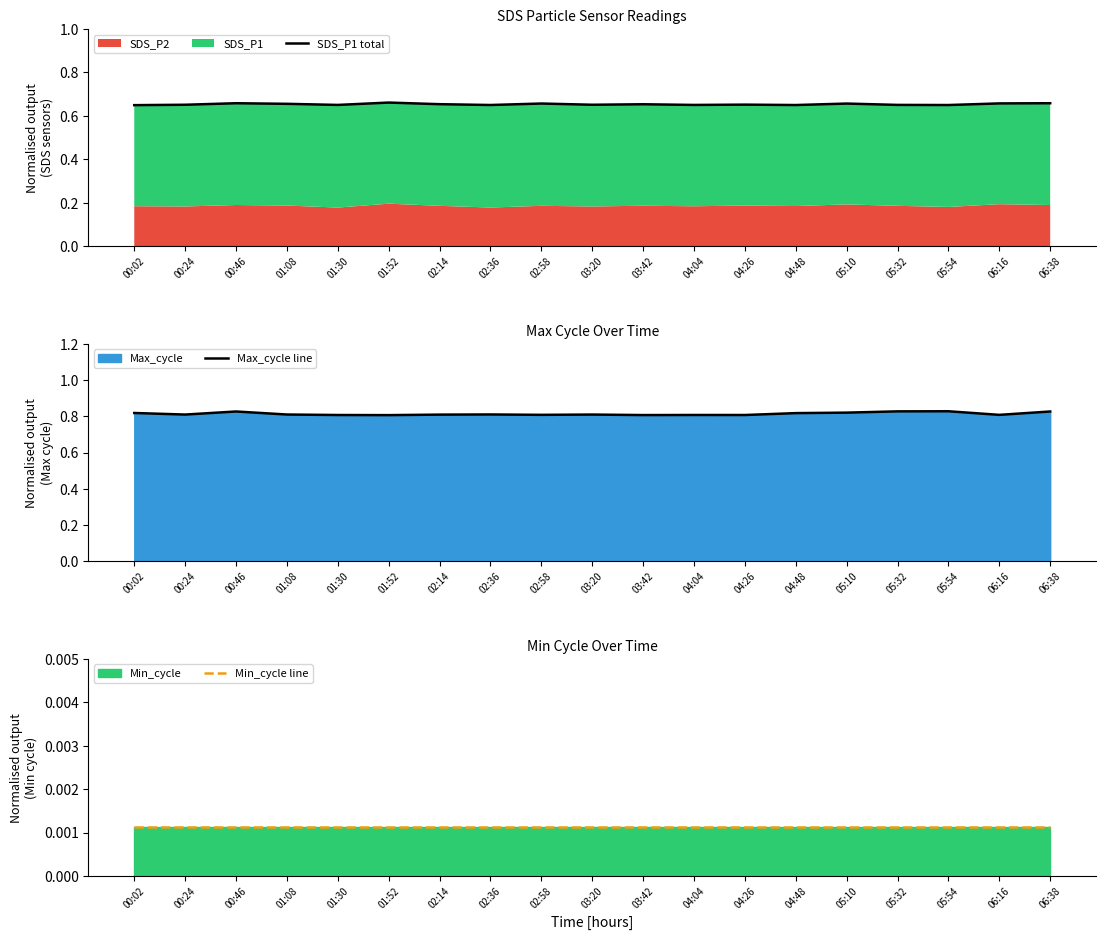

What is the sum of all Max_cycle line values?

15.5